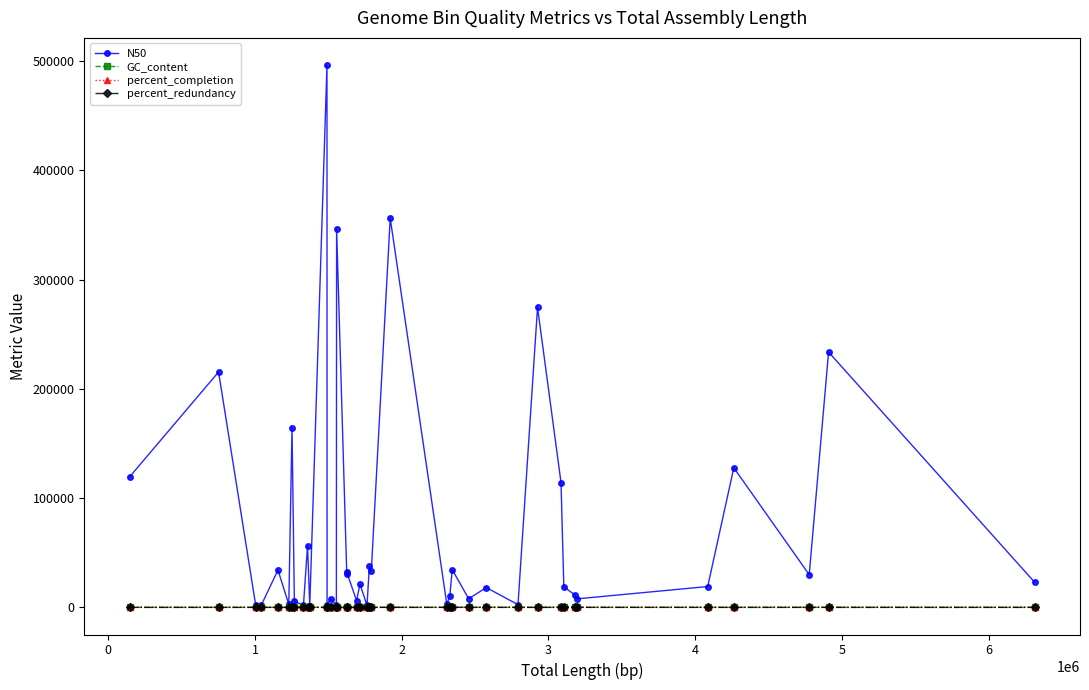

What is the value of the N50 point at the 38th from the left?

29934.0